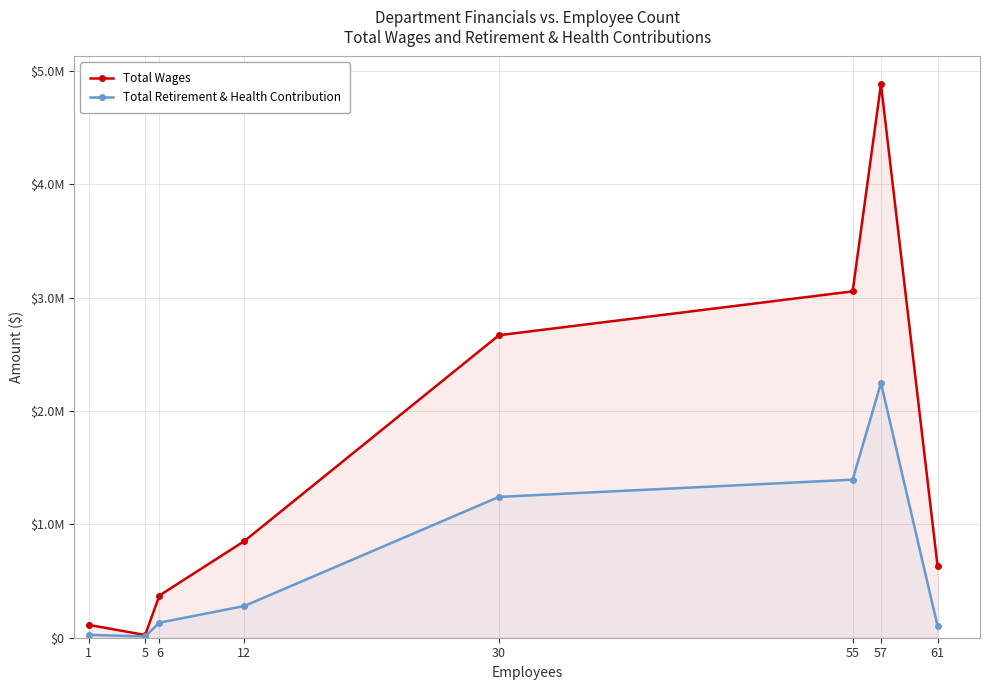

What is the average value of the Total Wages series?

1575300